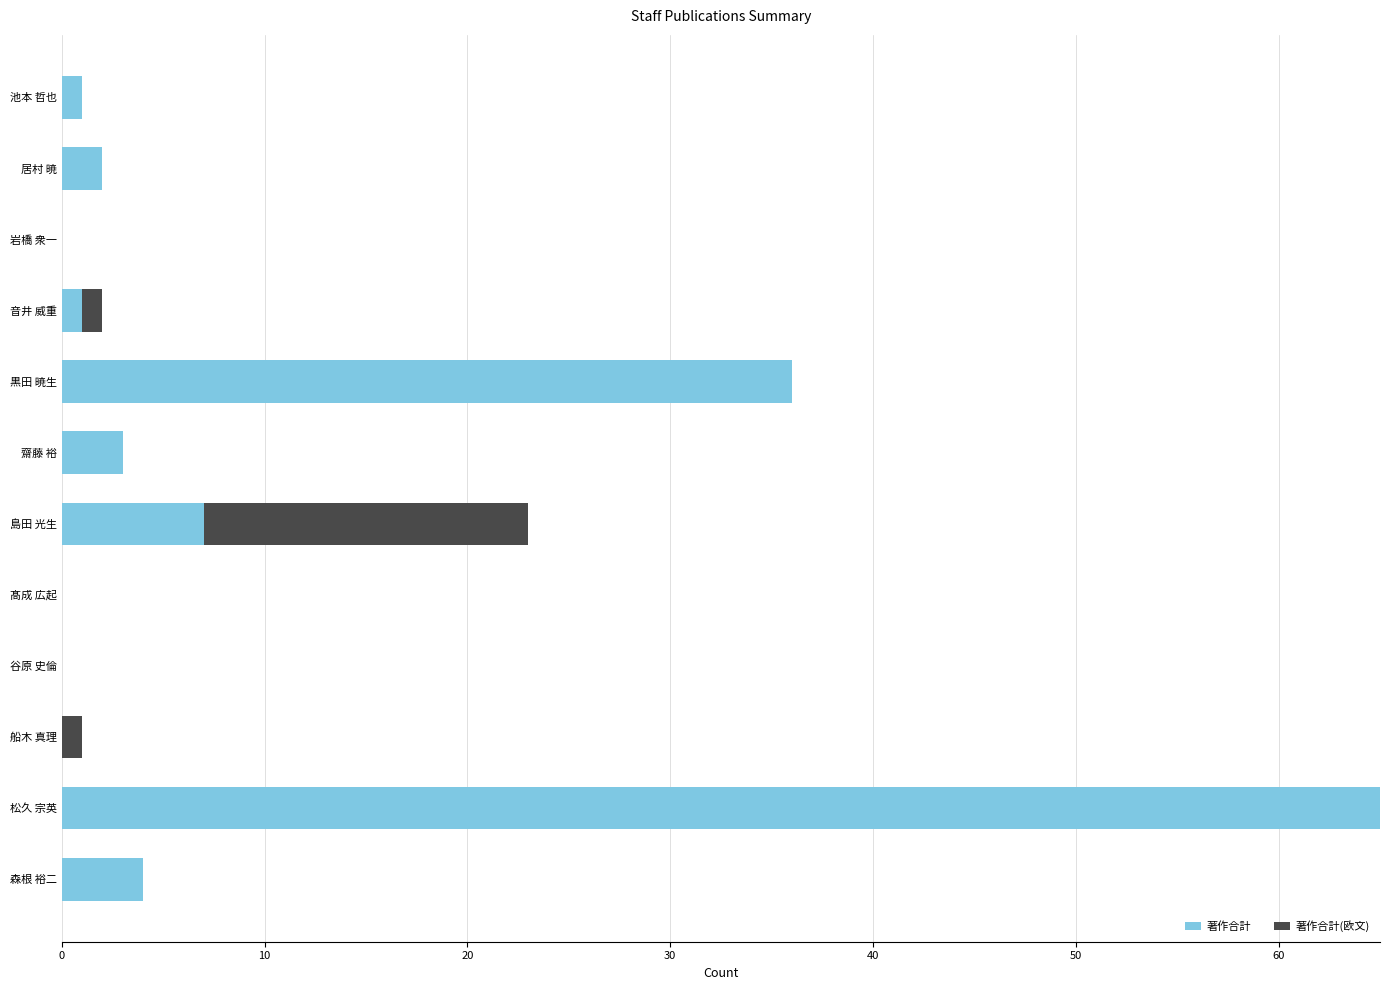

What is the greatest value displayed?

65